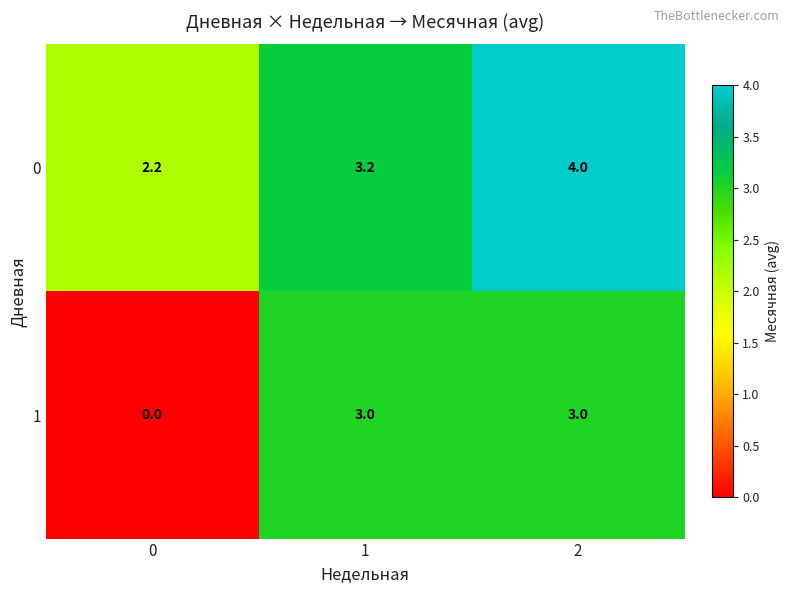

Which series has the widest spread of values?

1